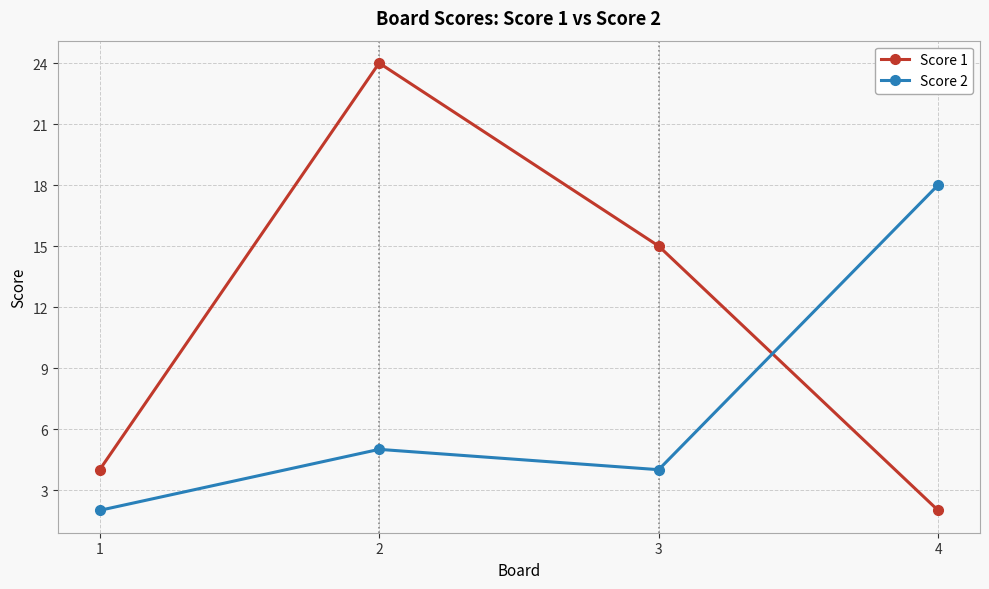

Which category has the lowest value in the Score 1 series?

4